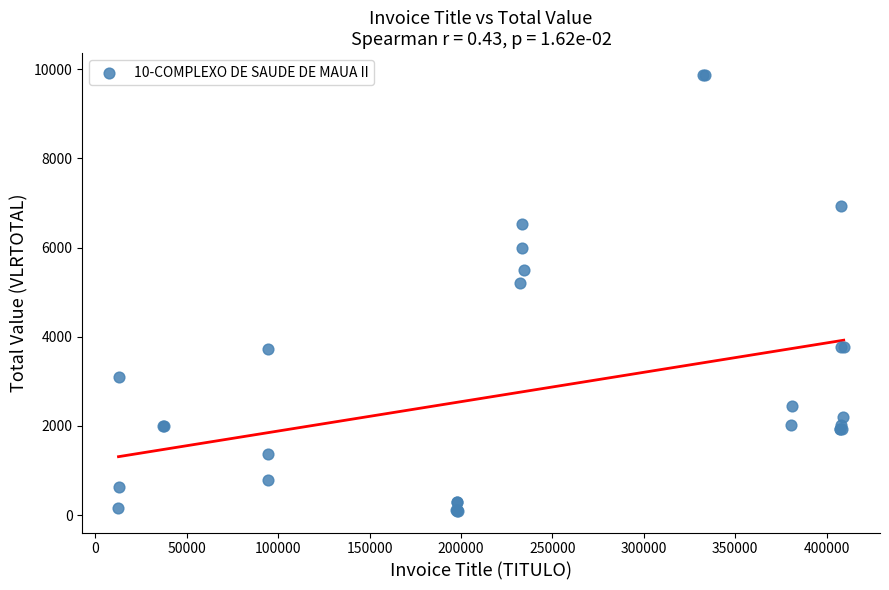

What Y value in the scatter plot is closest to 4984?

5202.1